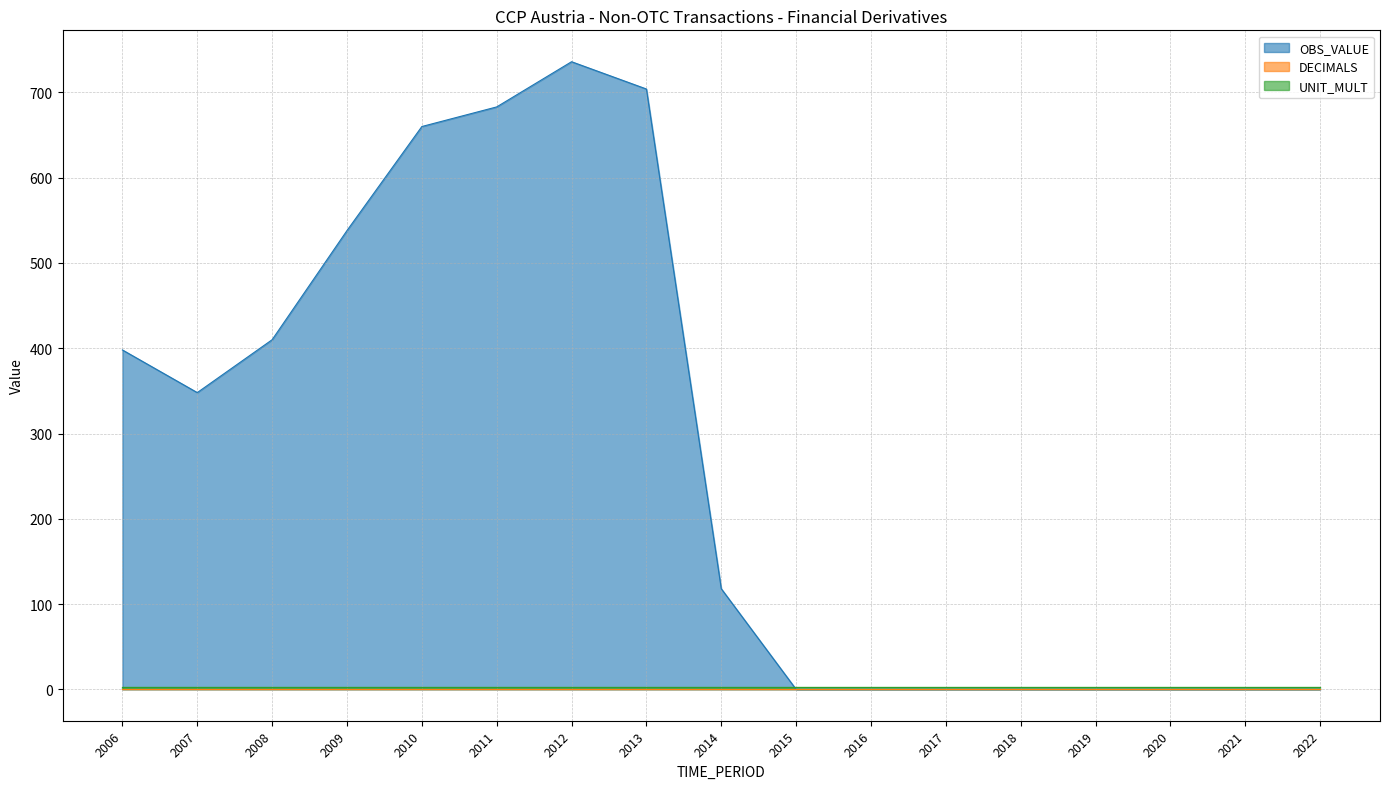

Which label corresponds to the largest value in the chart?

2012